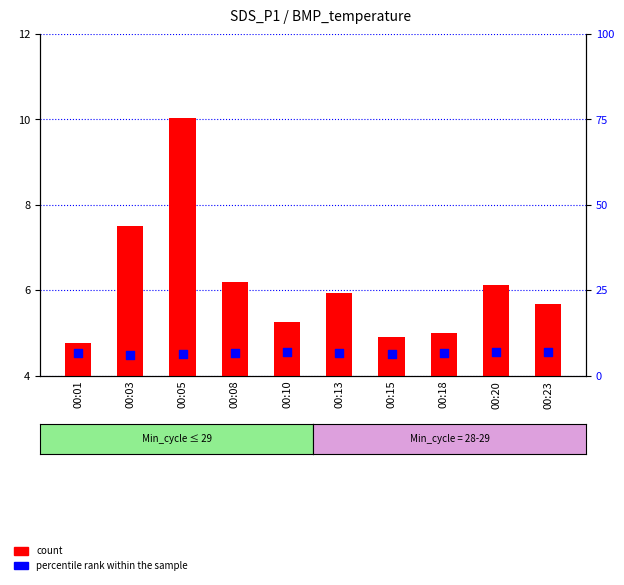

Which series has the largest total across all categories?

percentile rank within the sample